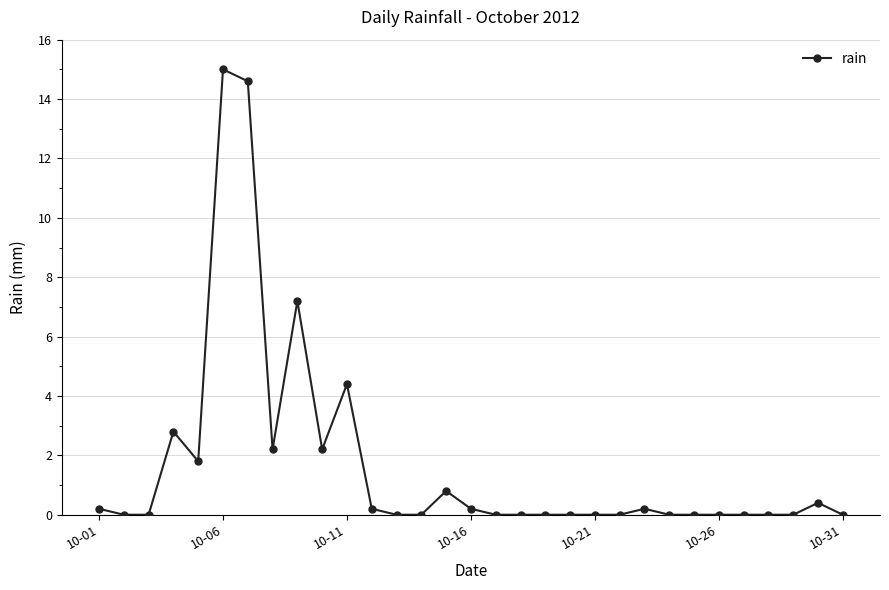

True or false: there are more than 0 points higher than both neighbors.

True